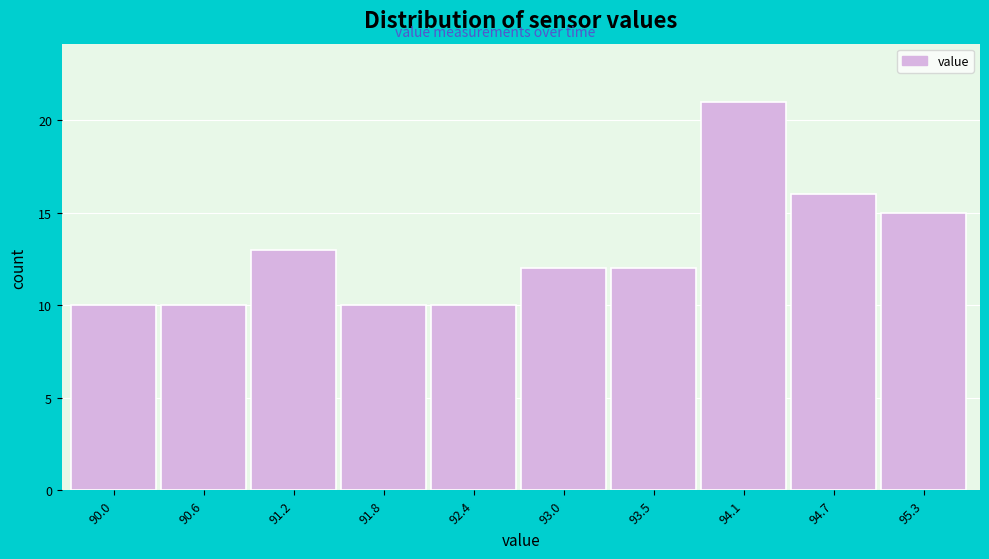

Reading left to right, transcribe all the data shown in this chart.

10	10	13	10	10	12	12	21	16	15